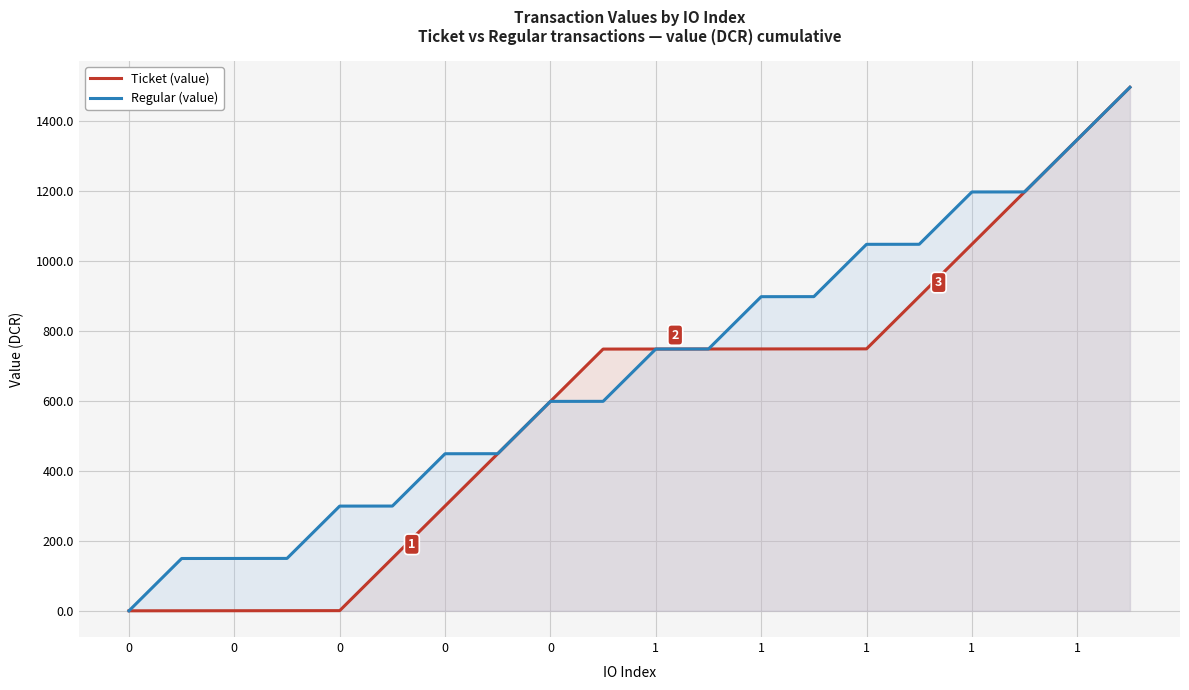

Rank the series by their average value, from lowest to highest.

Ticket (value), Regular (value)